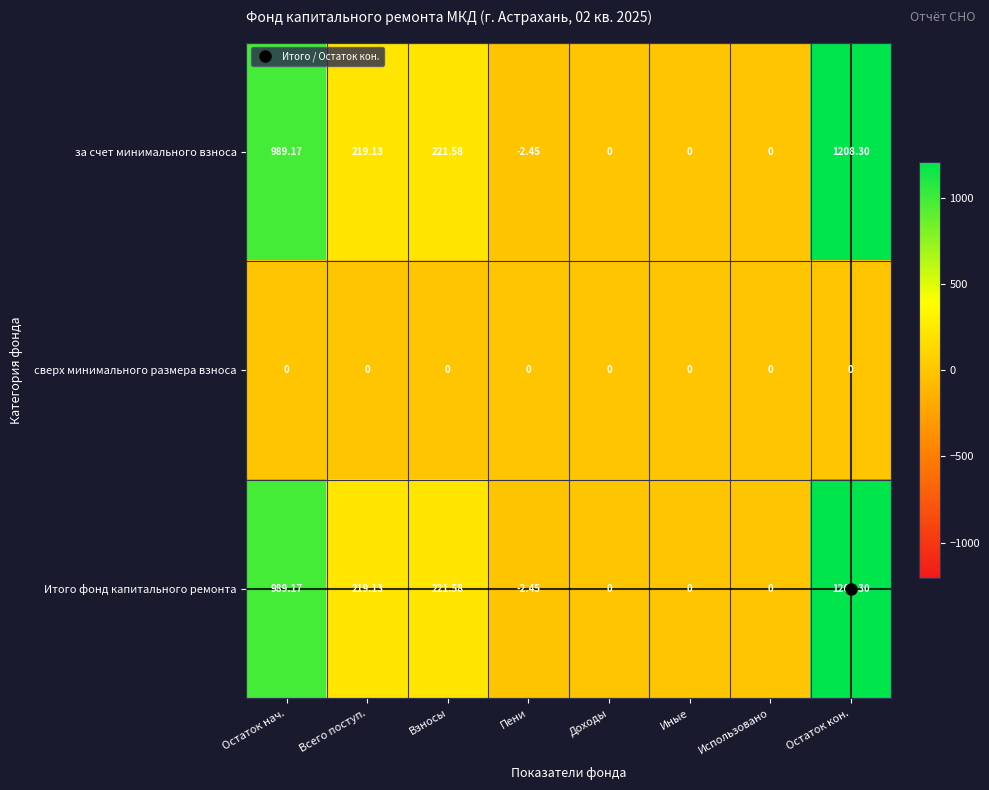

Which category has the lowest value in the Итого фонд капитального ремонта series?

Пени